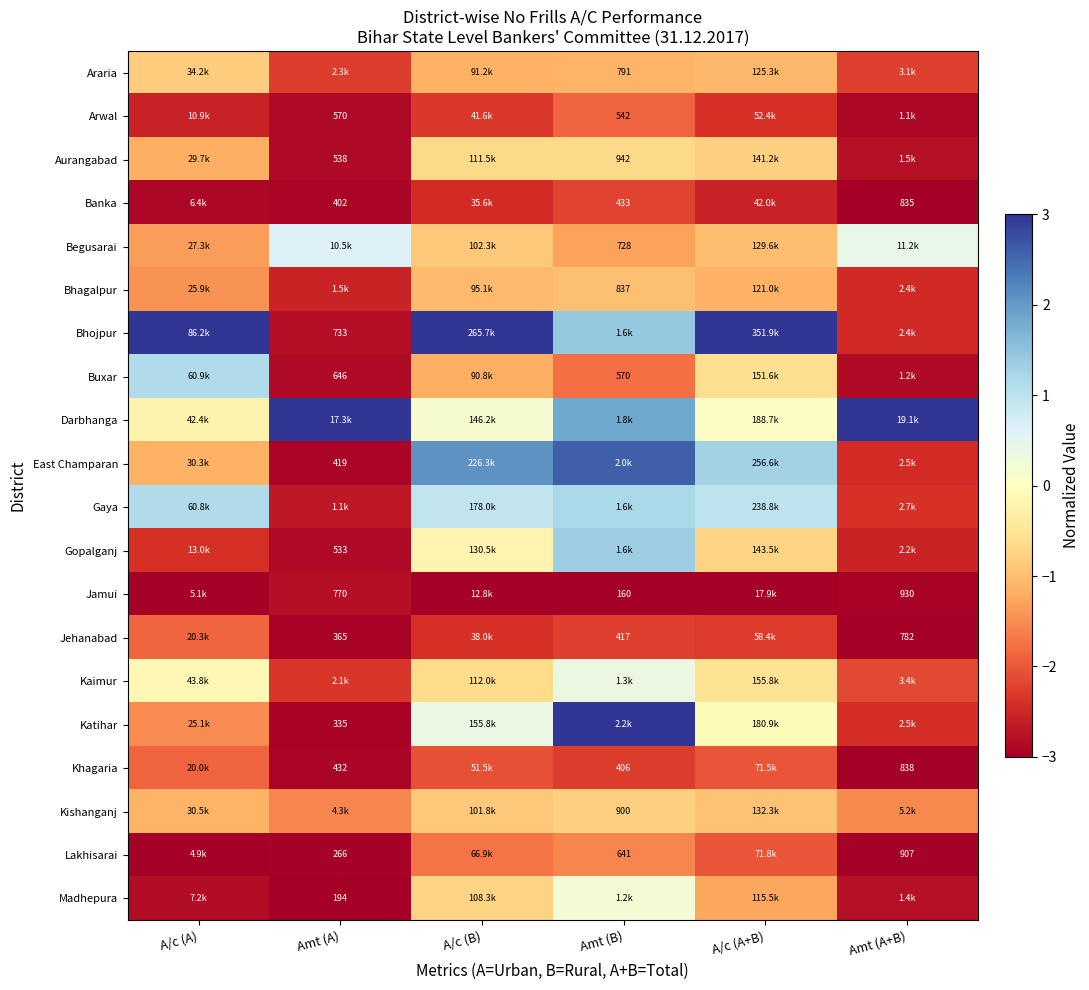

What is the average value of the Banka series?

-2.7